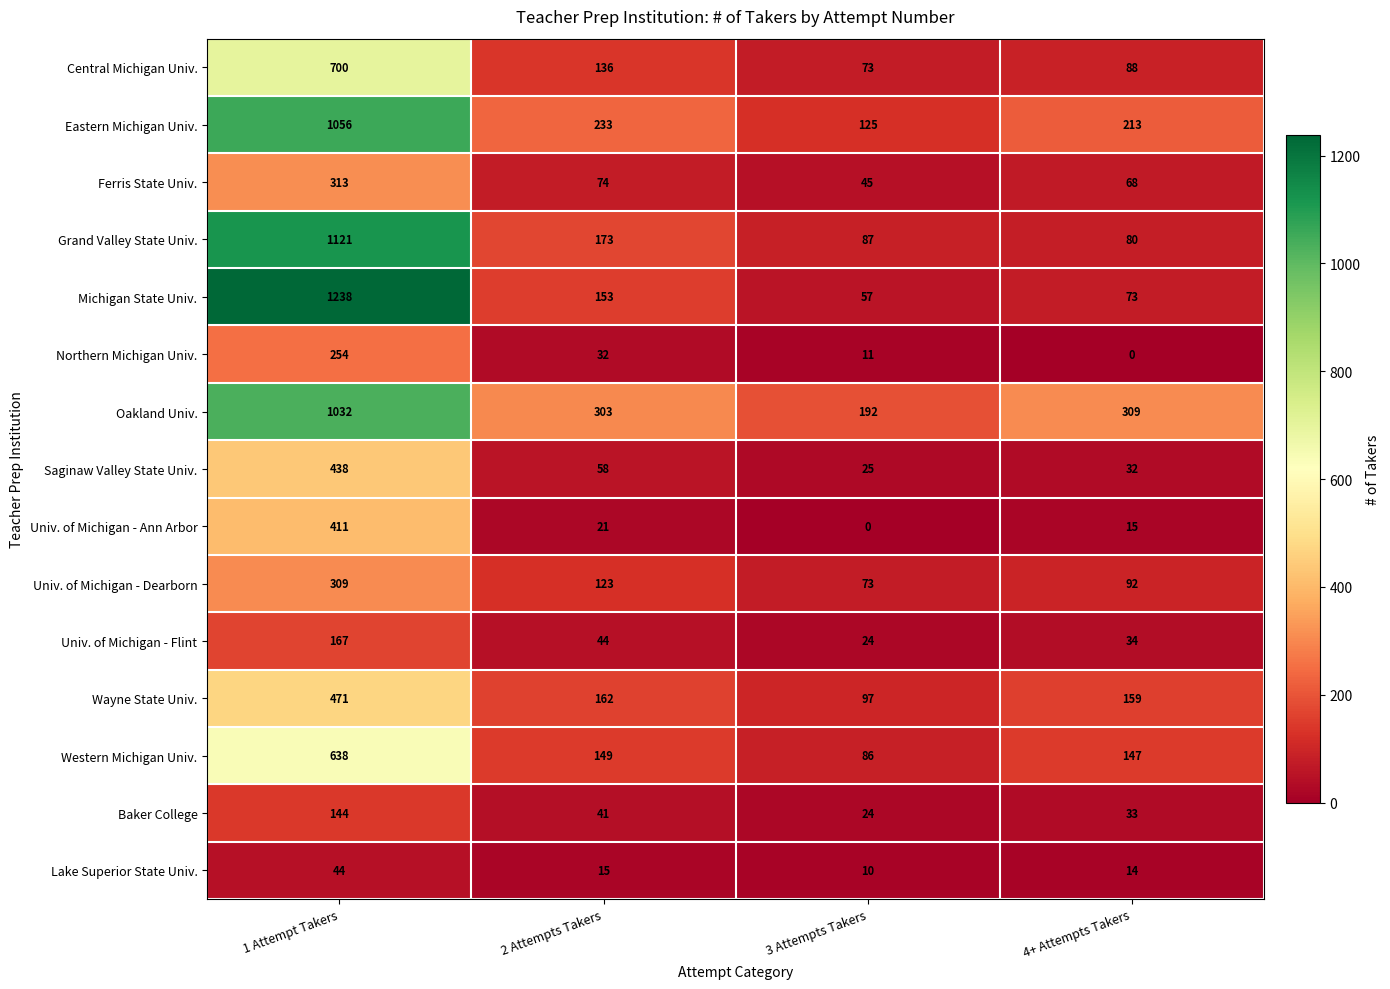

What is the maximum value shown in the chart?

1238